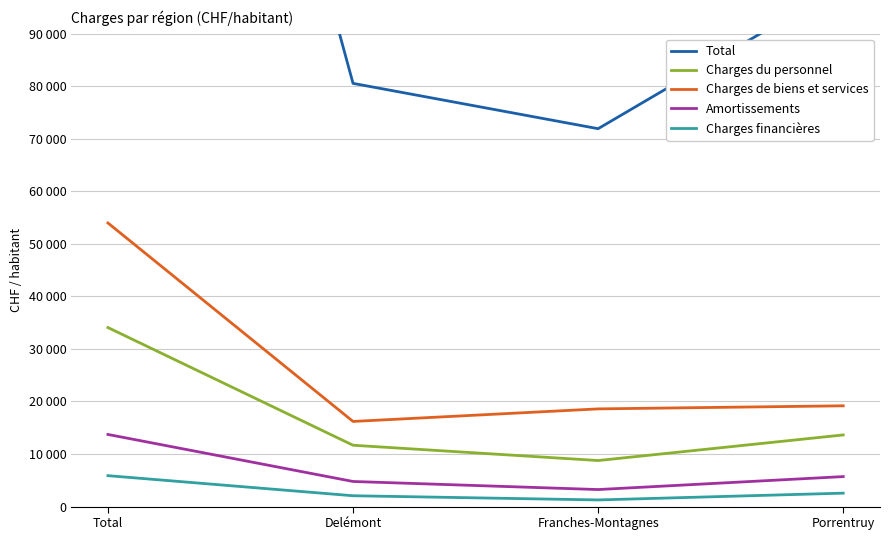

Rank the series at Franches-Montagnes from lowest to highest value.

Charges financières, Amortissements, Charges du personnel, Charges de biens et services, Total